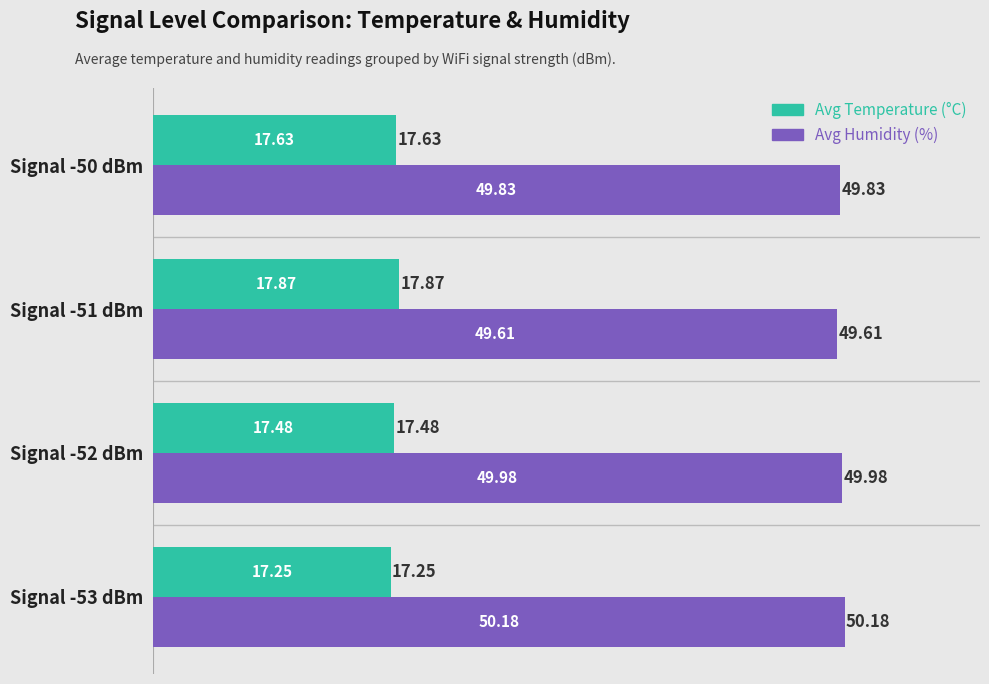

What is the sum of all Avg Temperature (°C) values?

70.2